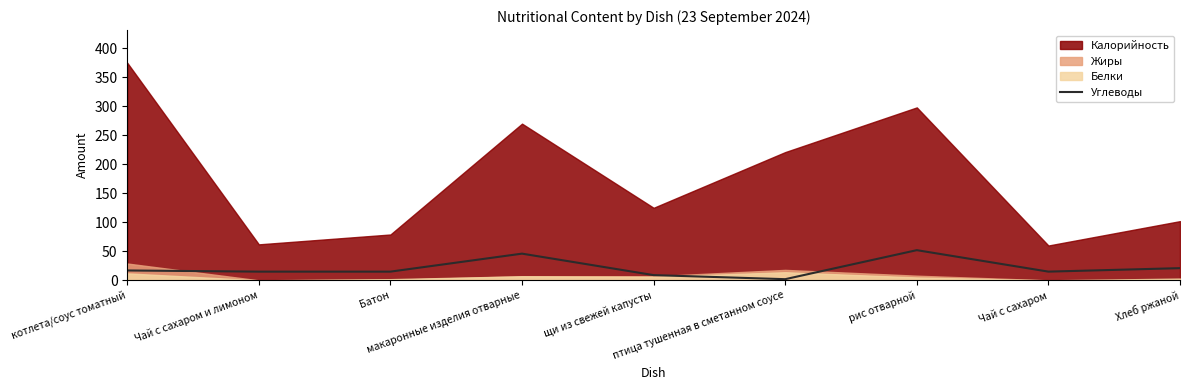

Approximately how many times larger is the value at Хлеб ржаной compared to щи из свежей капусты?

2.3